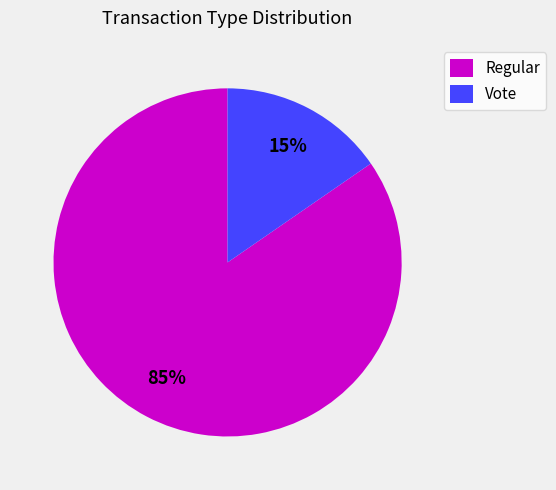

What percentage is the Vote slice, to the nearest percent?

15%